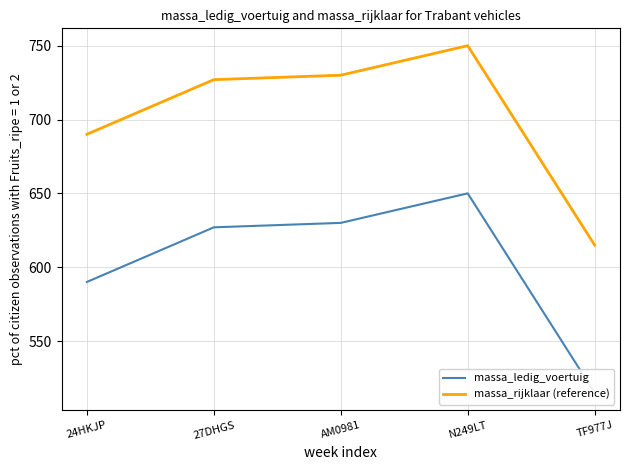

Is this an area chart (filled region under the line)?

No